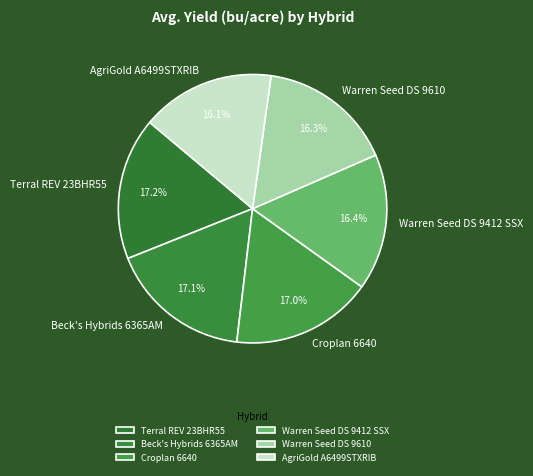

Between AgriGold A6499STXRIB and Terral REV 23BHR55, which is larger?

Terral REV 23BHR55